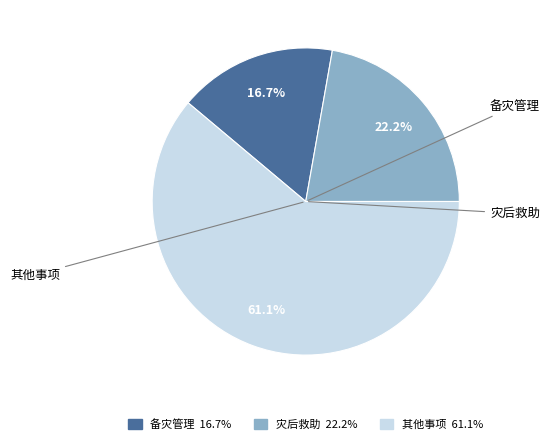

Is there any slice that represents more than half of the pie?

Yes